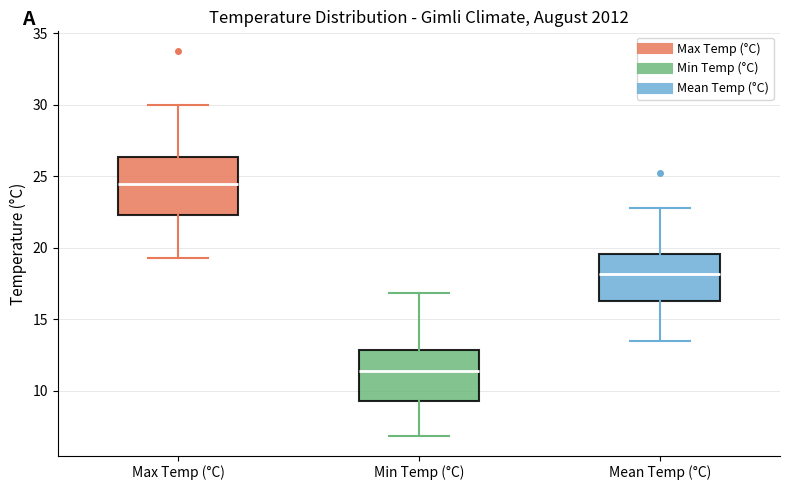

Reading left to right, transcribe this box plot: for each box, give where its median line is, the range the box spans, and where its two whiskers end, as read against the y-axis. The values are not printed on the chart, so give them approximately, as read against the axis.

Max Temp (°C): median 24.5, box 22.5 to 26.5, whiskers 19.5 to 30.0
Min Temp (°C): median 11.5, box 9.5 to 13.0, whiskers 7.0 to 17.0
Mean Temp (°C): median 18.0, box 16.5 to 19.5, whiskers 13.5 to 23.0